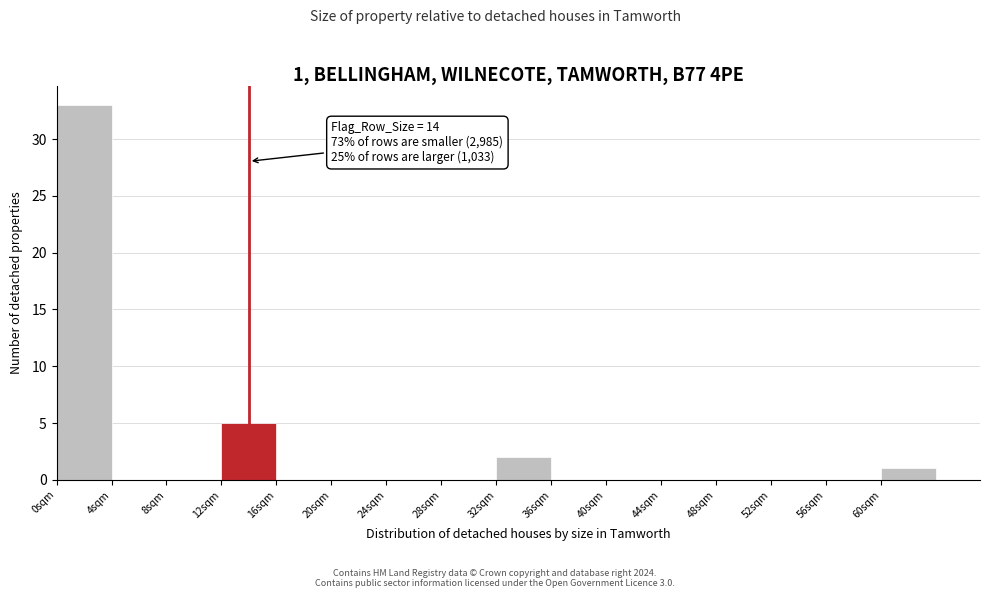

Over which range of the x-axis is the bar tallest?

0 to 4